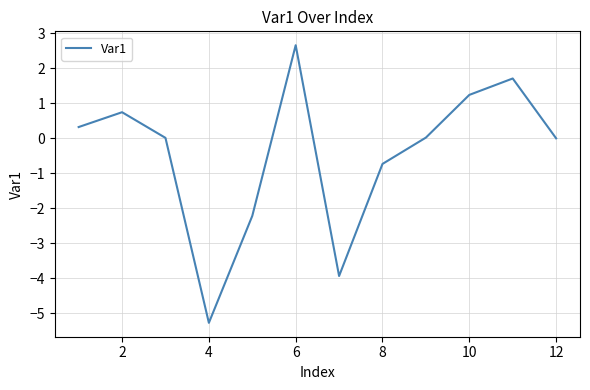

What is the minimum value shown in the chart?

-5.3